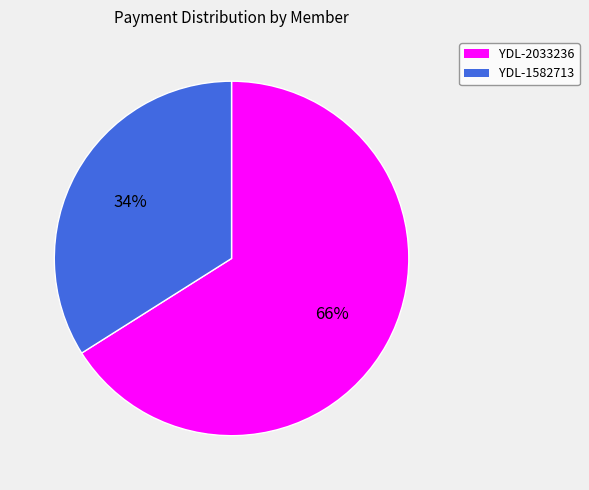

What is the ratio of the value at YDL-2033236 to the value at YDL-1582713?

1.9